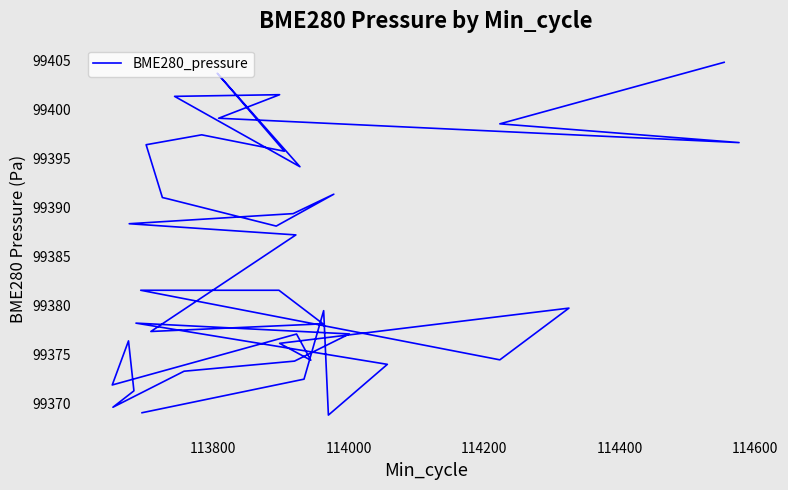

Reading right to left, extract all data points from this chart.

99404.8	99398.5	99396.6	99399.1	99401.5	99401.3	99394.1	99403.7	99395.7	99397.4	99396.4	99391.0	99390.9	99388.1	99391.3	99389.4	99388.3	99387.2	99377.4	99378.1	99381.6	99381.6	99374.5	99379.7	99376.1	99374.4	99377.1	99371.9	99376.4	99371.3	99369.6	99373.3	99374.3	99377.1	99378.2	99374.0	99368.8	99379.5	99372.5	99369.1